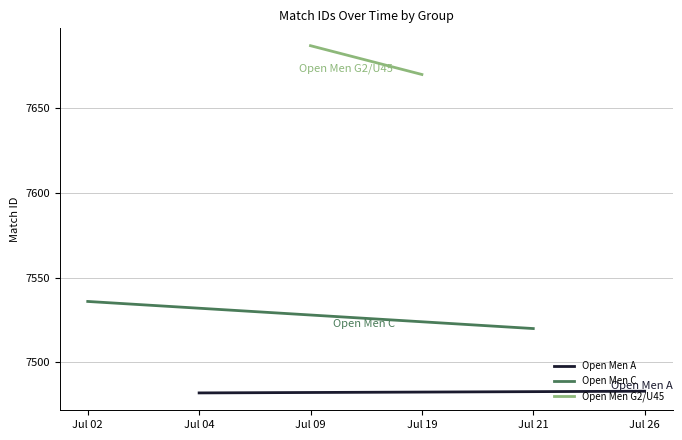

The value of Open Men C at Jul 02 is 7536. True or false?

True